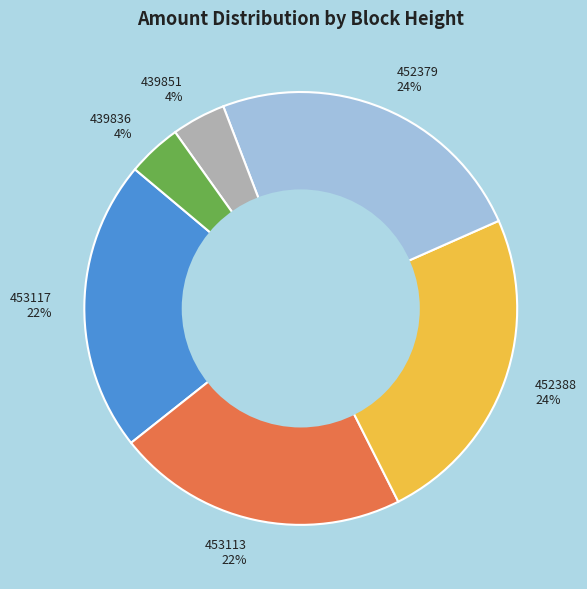

Is there a majority slice in this chart?

No